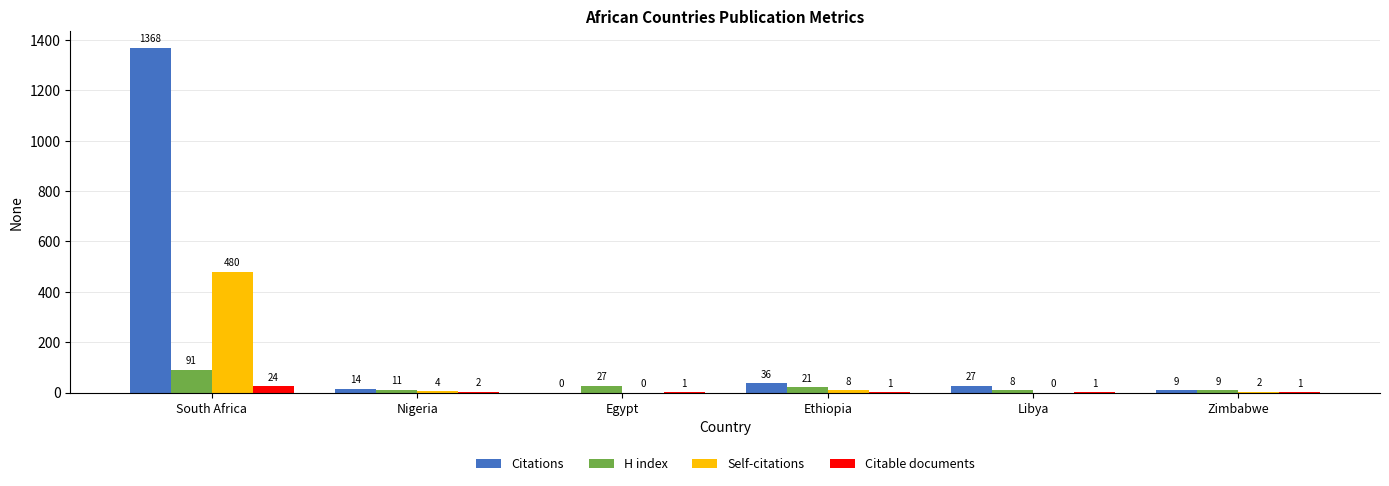

The value of Citations at Egypt is 0. True or false?

True